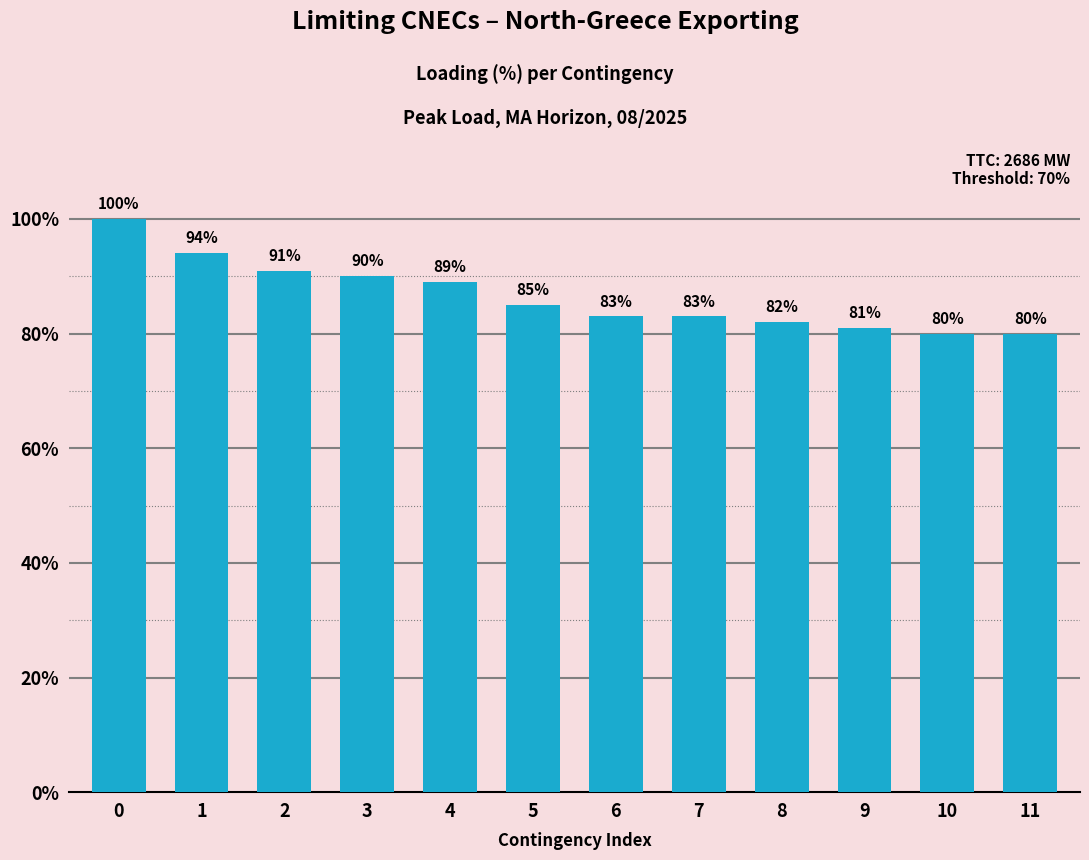

How many values are below 85?

6